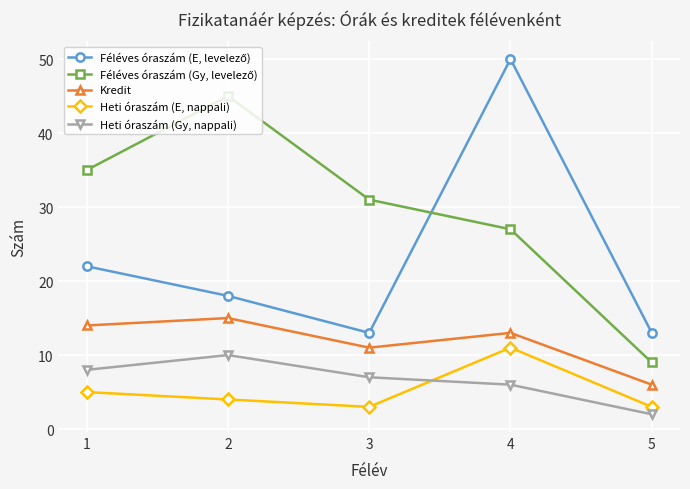

True or false: Heti óraszám (E, nappali) has more than 2 points higher than both neighbors.

False